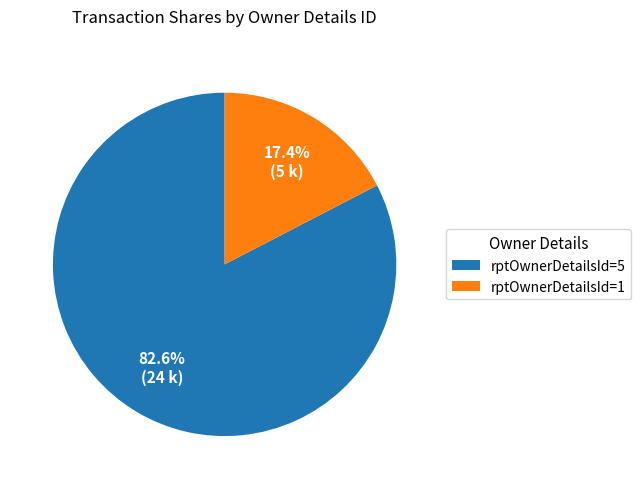

Do rptOwnerDetailsId=1 and rptOwnerDetailsId=5 together represent more than half of the pie?

Yes